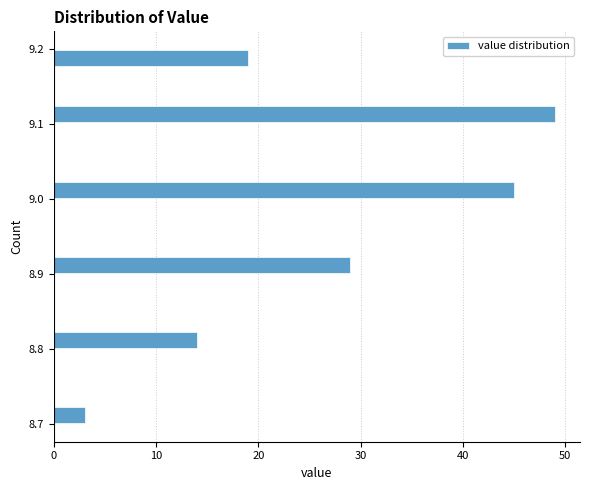

Read against the y-axis, roughly where is the centre of the longest bar?

9.11